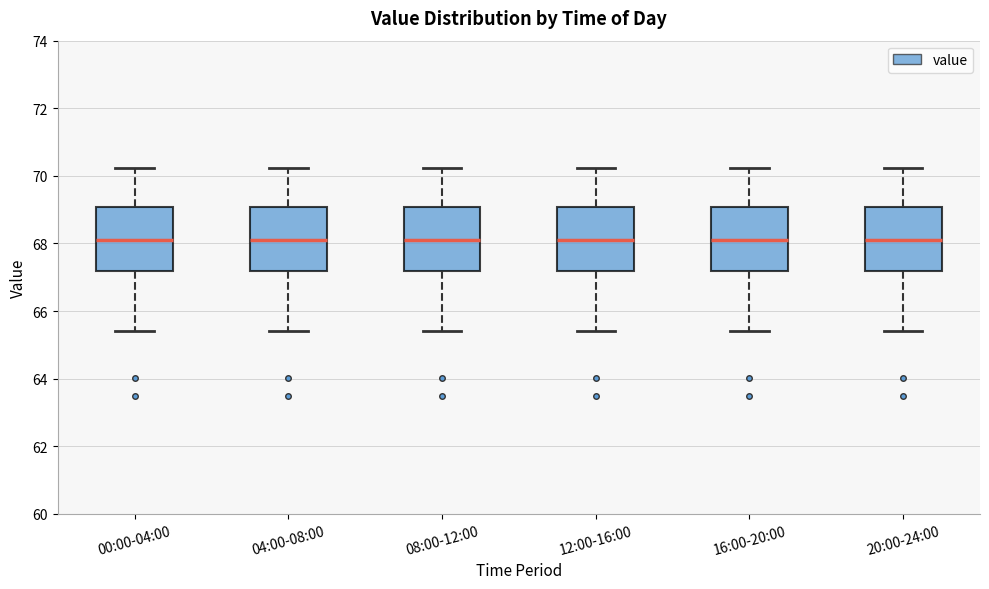

Reading left to right, transcribe this box plot: for each box, give where its median line is, the range the box spans, and where its two whiskers end, as read against the y-axis. The values are not printed on the chart, so give them approximately, as read against the axis.

00:00-04:00: median 68.0, box 67.2 to 69.0, whiskers 65.4 to 70.2
04:00-08:00: median 68.0, box 67.2 to 69.0, whiskers 65.4 to 70.2
08:00-12:00: median 68.0, box 67.2 to 69.0, whiskers 65.4 to 70.2
12:00-16:00: median 68.0, box 67.2 to 69.0, whiskers 65.4 to 70.2
16:00-20:00: median 68.0, box 67.2 to 69.0, whiskers 65.4 to 70.2
20:00-24:00: median 68.0, box 67.2 to 69.0, whiskers 65.4 to 70.2